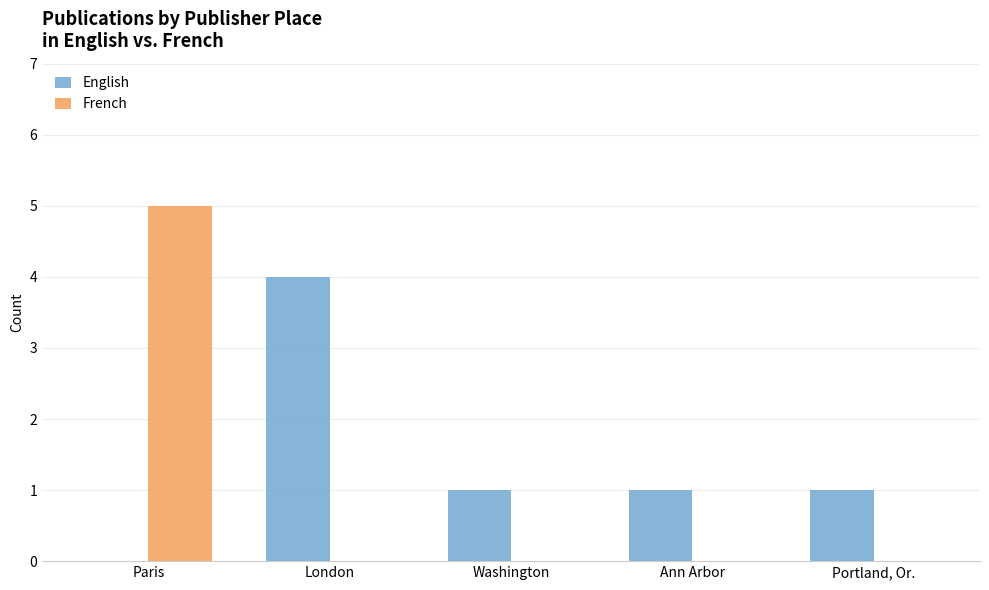

Read the English value at London.

4